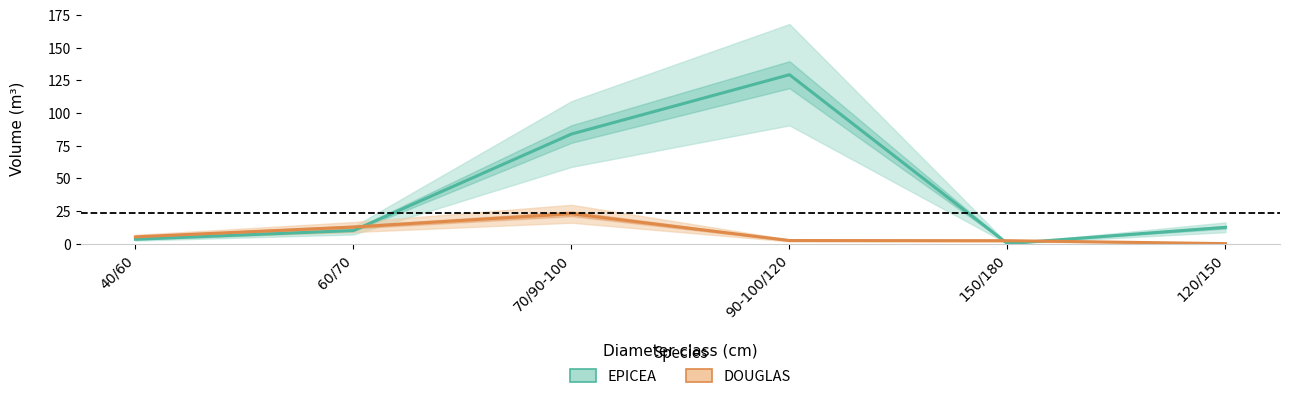

Is the value of EPICEA at 60/70 greater than the value of DOUGLAS at 150/180?

Yes